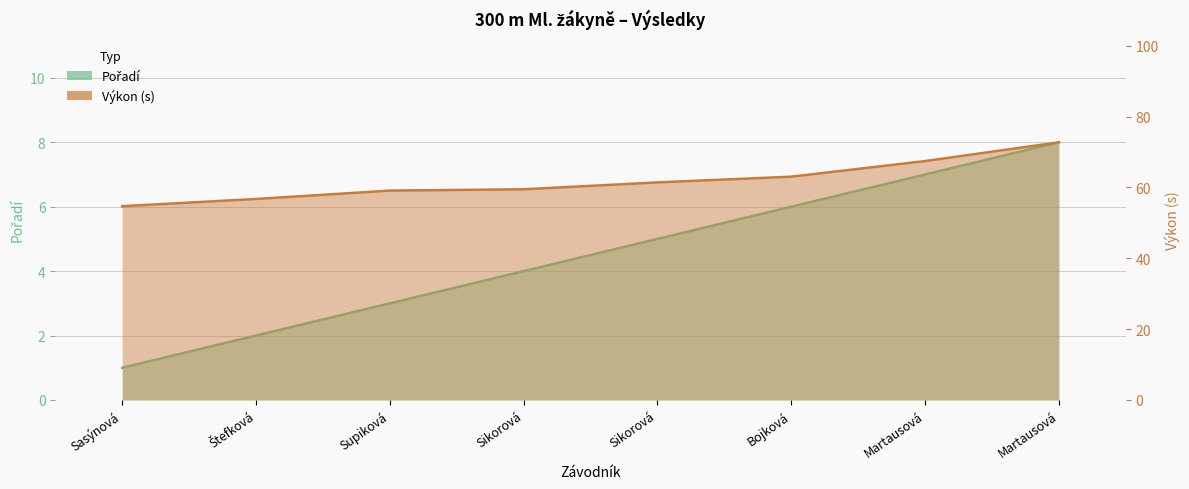

How many values in the Pořadí series are below 5?

4